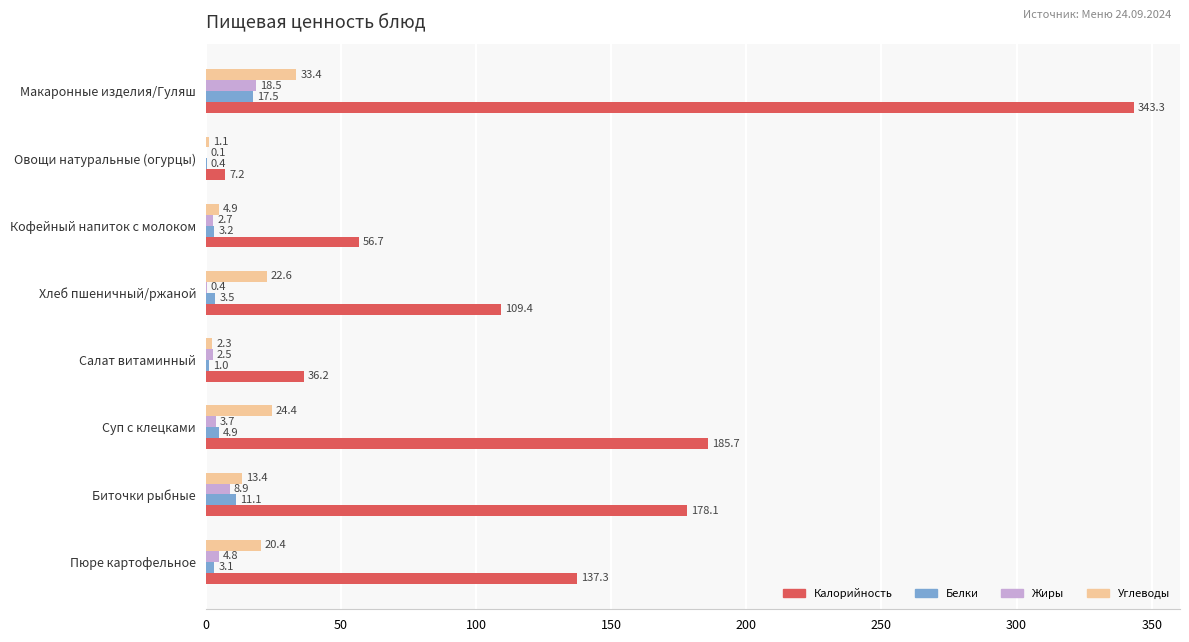

The Калорийность series shows 185.7 at Суп с клецками. True or false?

True